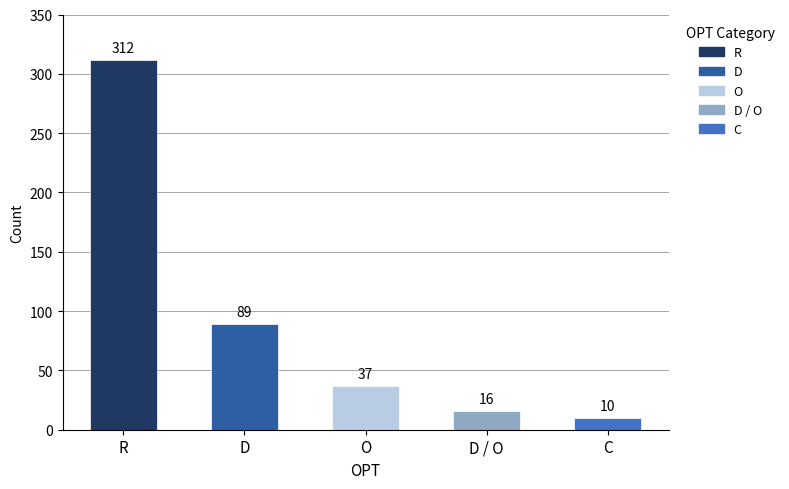

How many series are shown in this chart?

1